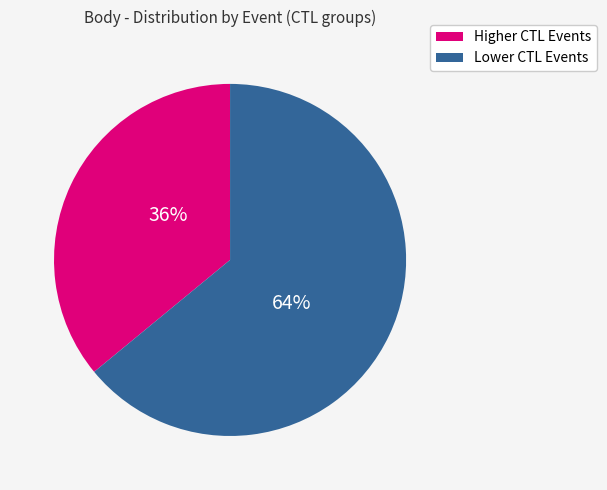

To the nearest percent, what is the difference between the largest and smallest slice percentages?

28%